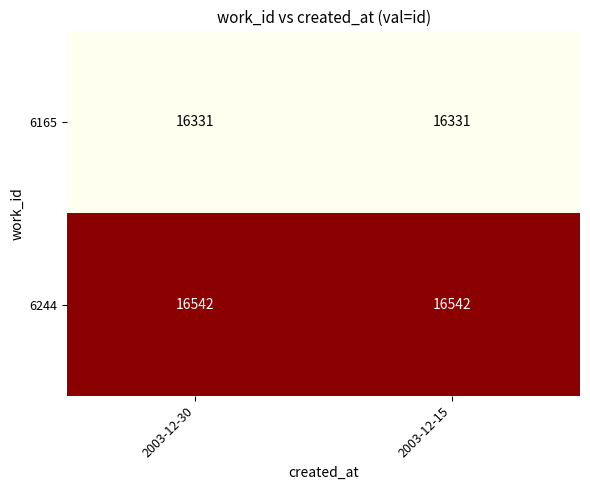

List the series in order of their peak value, lowest first.

6165, 6244